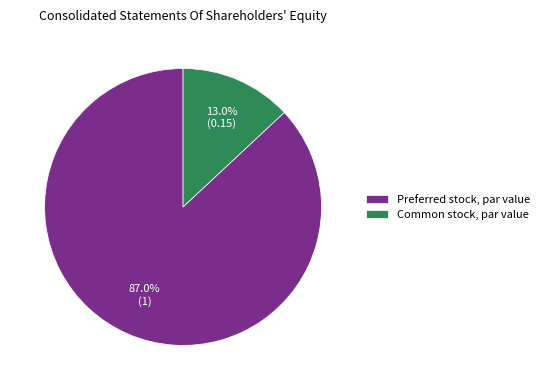

How many slices are in this pie chart?

2